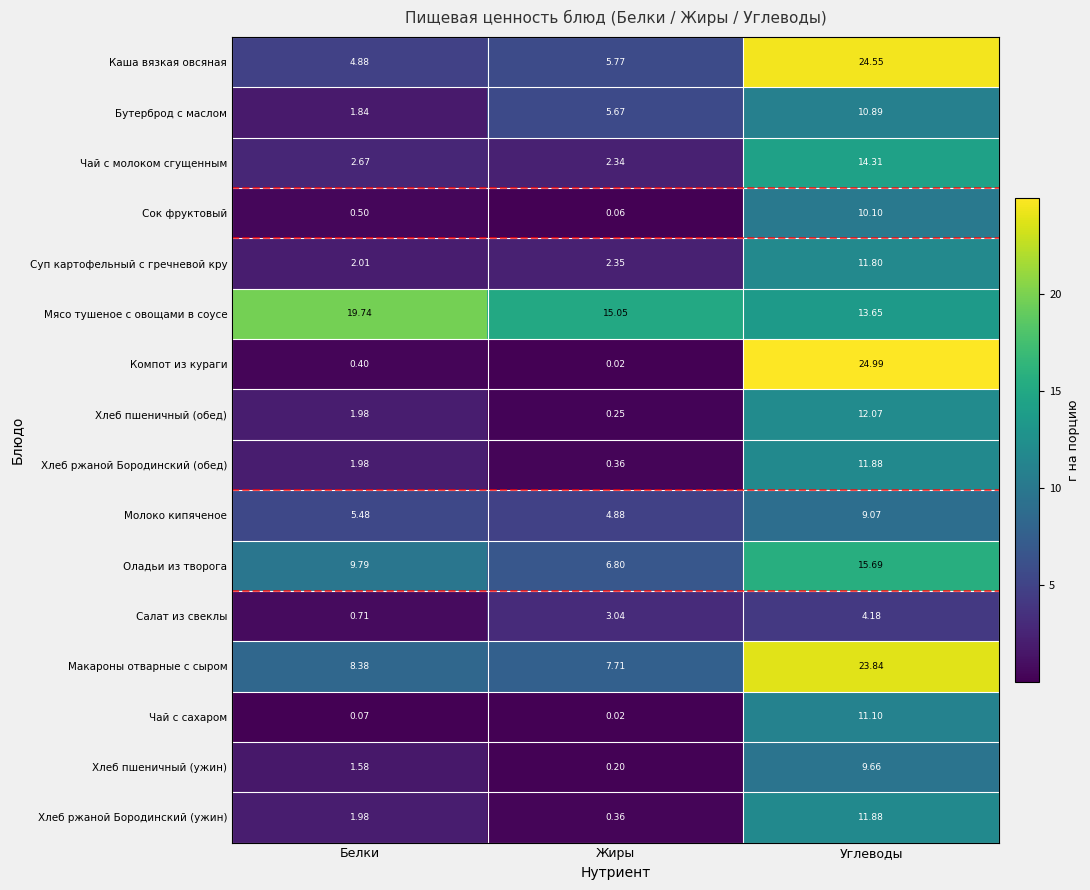

Which label corresponds to the largest value in the chart?

Углеводы